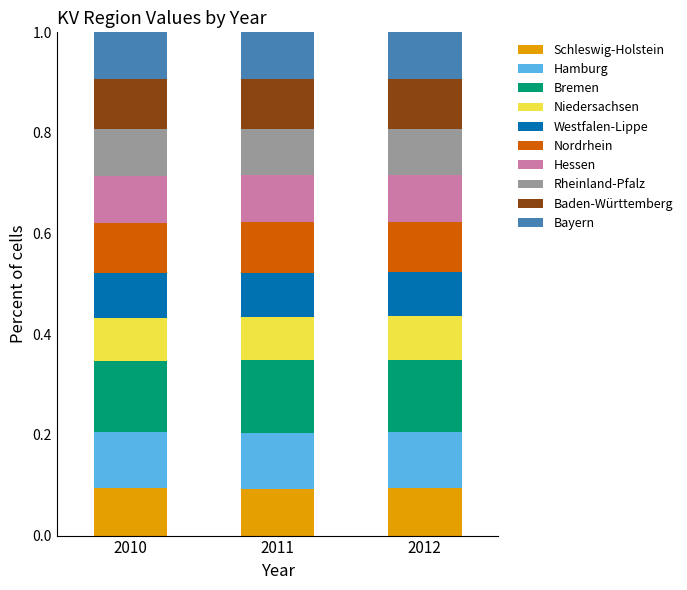

Is it true that Nordrhein equals 0.1 at 2011?

True